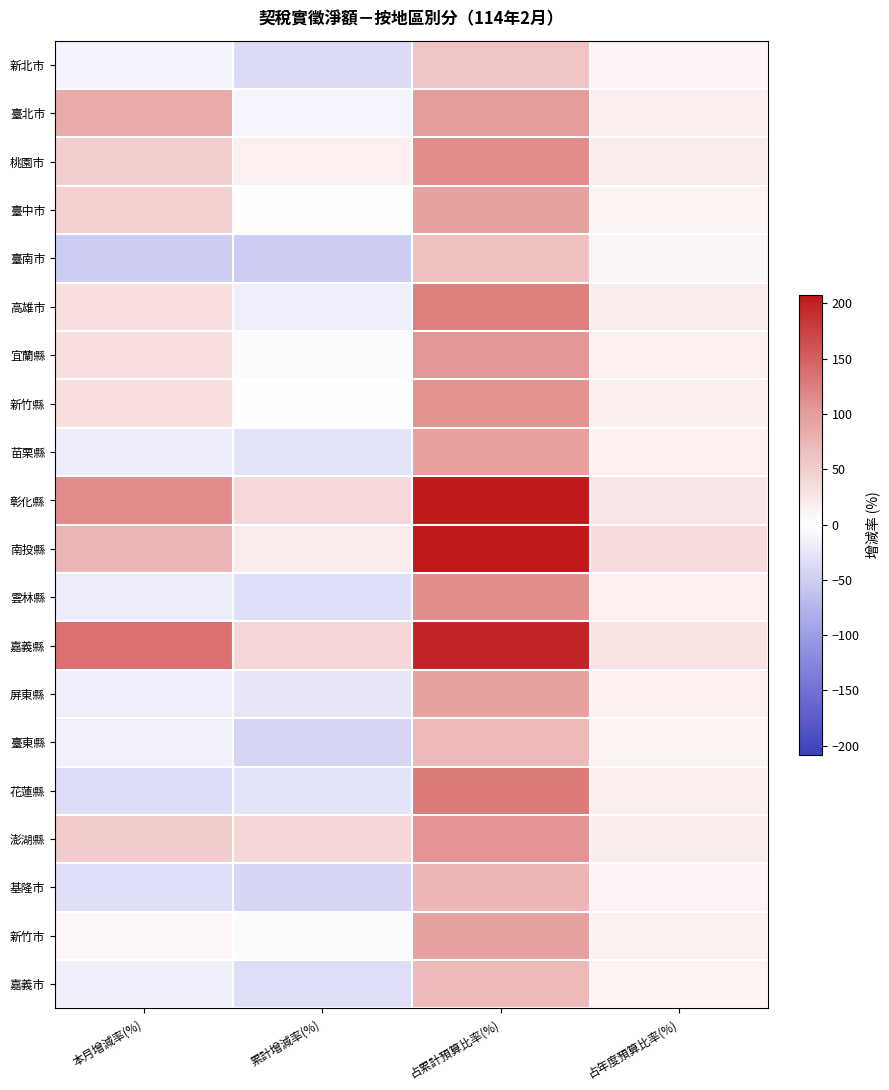

Between 占年度預算比率(%) and 累計增減率(%), which is larger?

占年度預算比率(%)